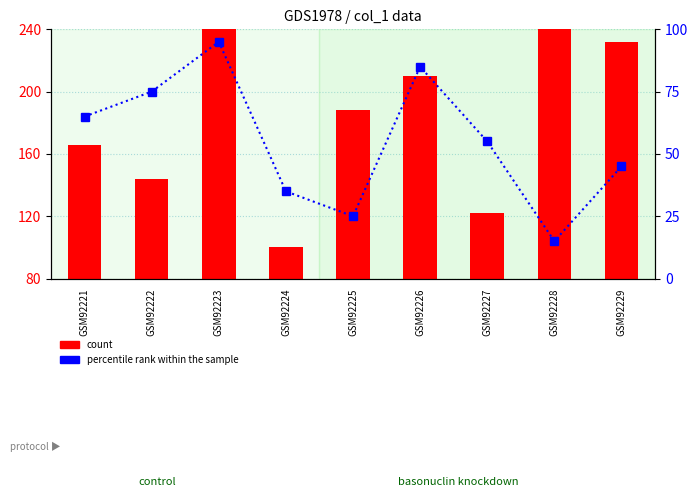

What is the difference between the highest and lowest values at GSM92227?

67